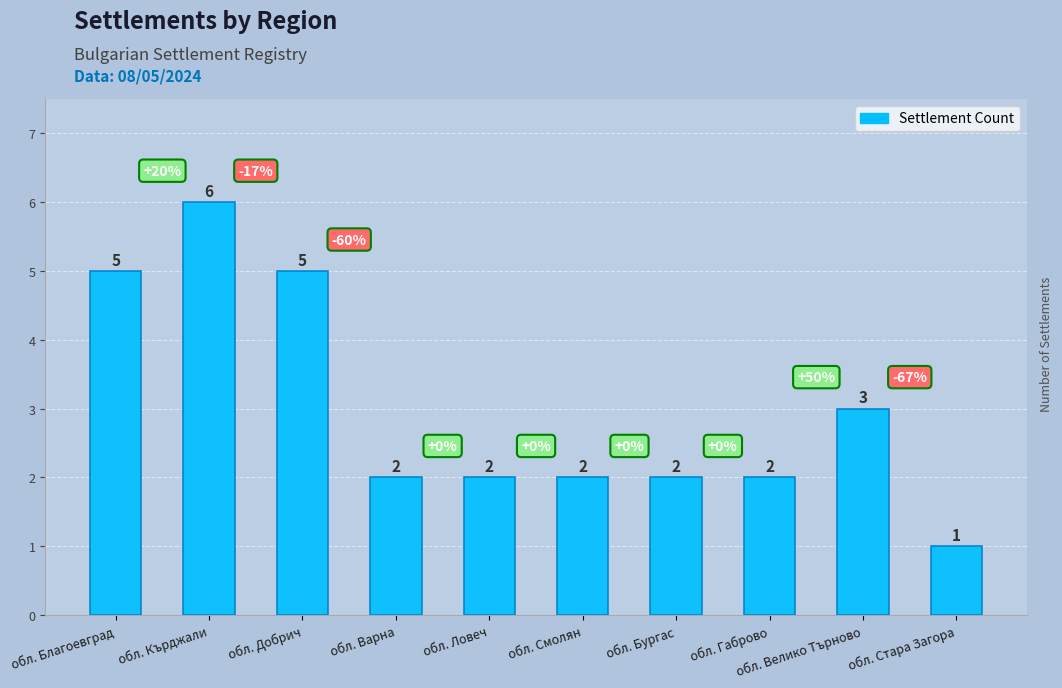

Which label corresponds to the largest value in the chart?

обл. Кърджали